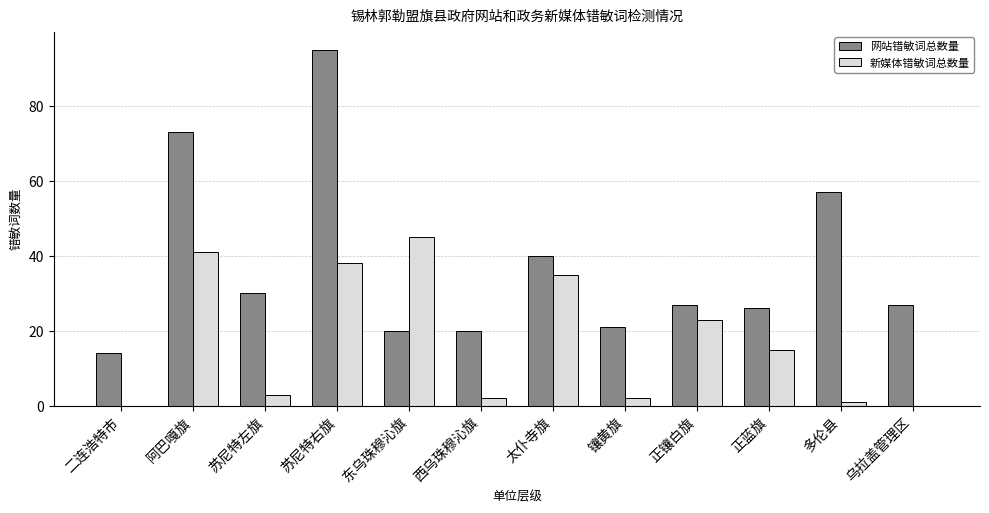

At which label is 新媒体错敏词总数量 closest to 22?

正镶白旗